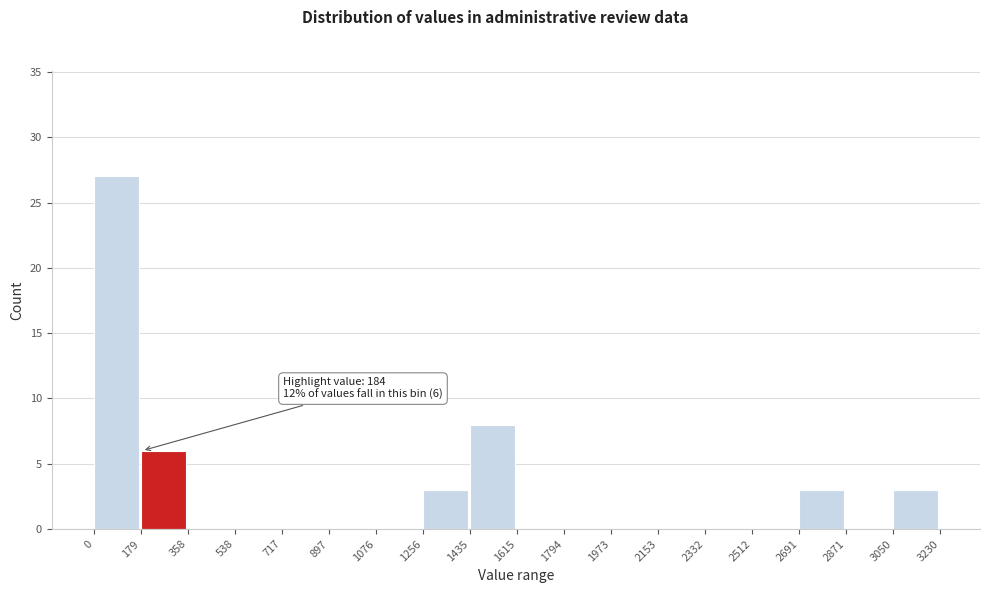

Which range on the x-axis has the tallest bar?

0 to 179